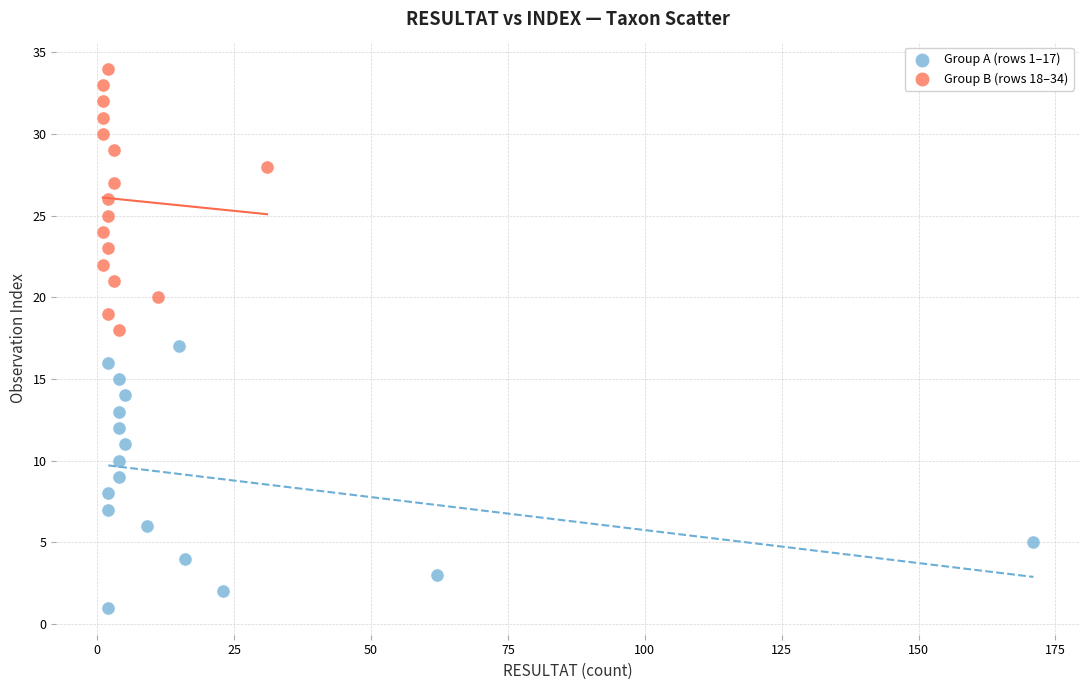

Which series contains the highest Y value?

Group B (rows 18–34)